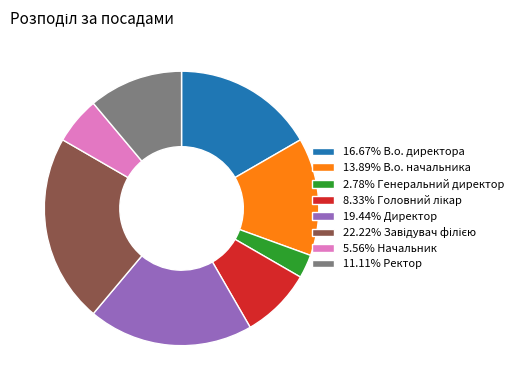

How many slices are in this pie chart?

8